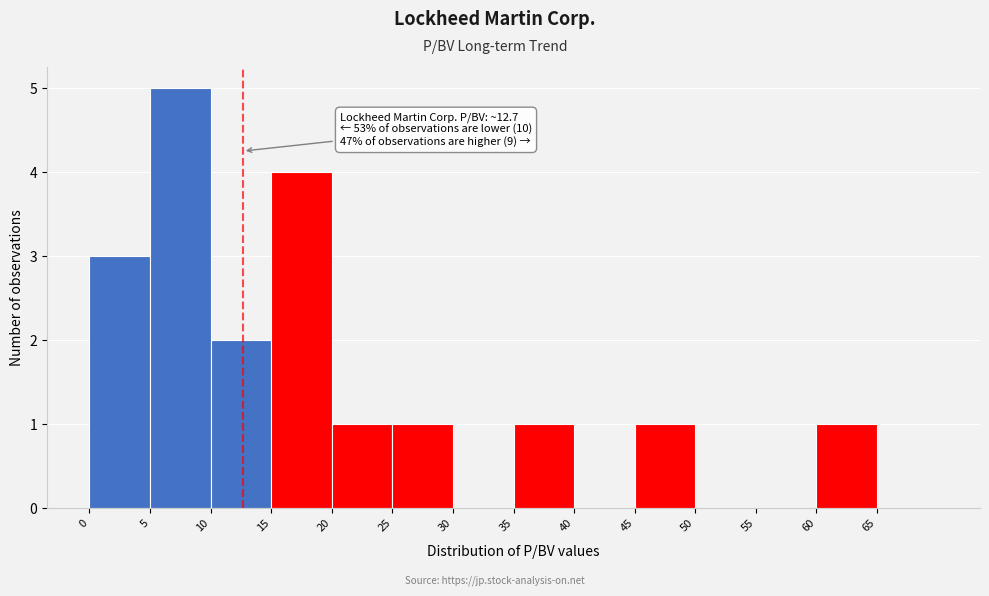

Over which range of the x-axis is the bar tallest?

5 to 10